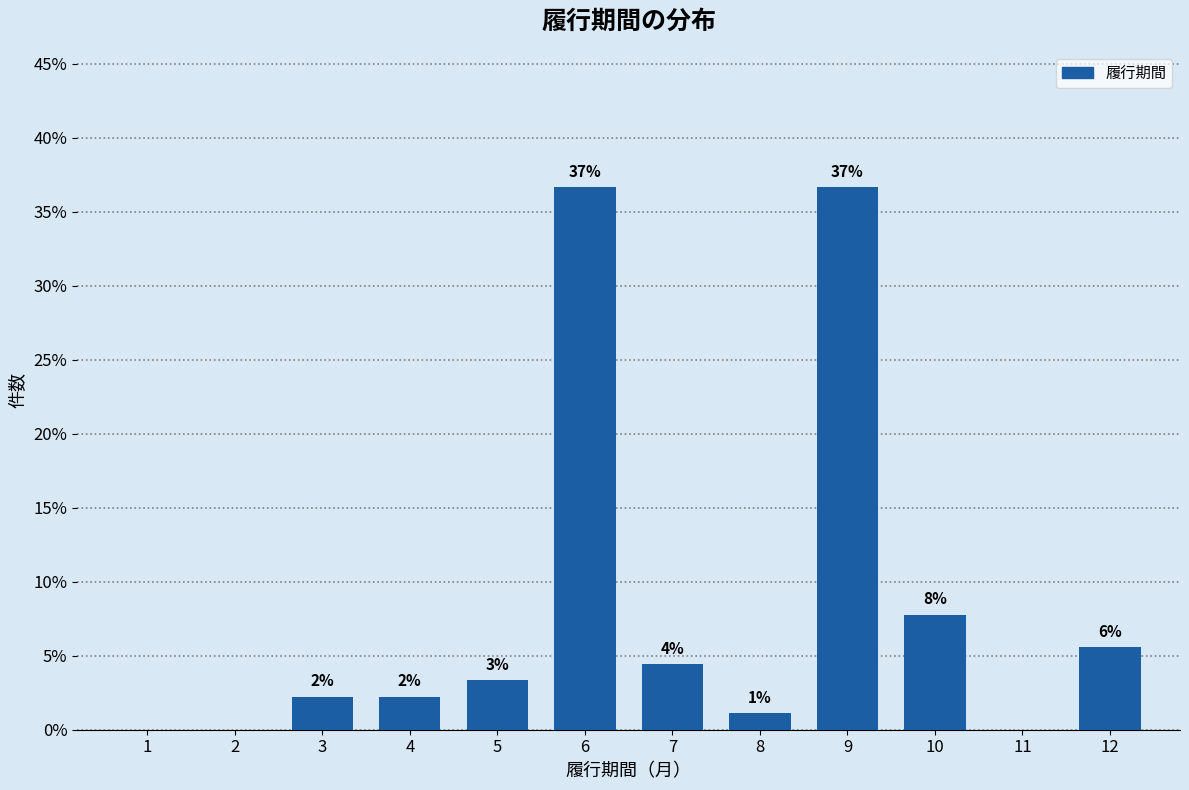

Are the bars horizontal?

No